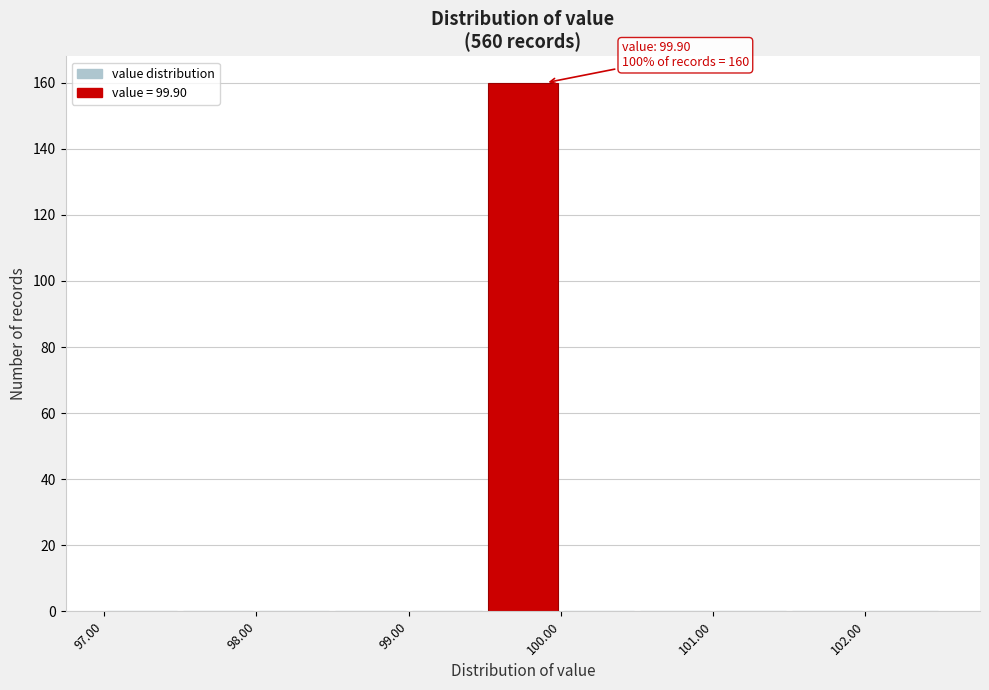

Over which range of the x-axis is the bar tallest?

99.5 to 100.0